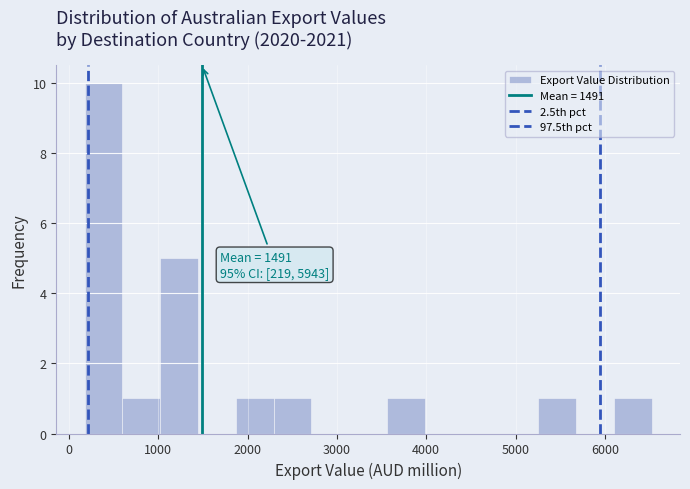

Which range on the x-axis has the tallest bar?

200 to 600